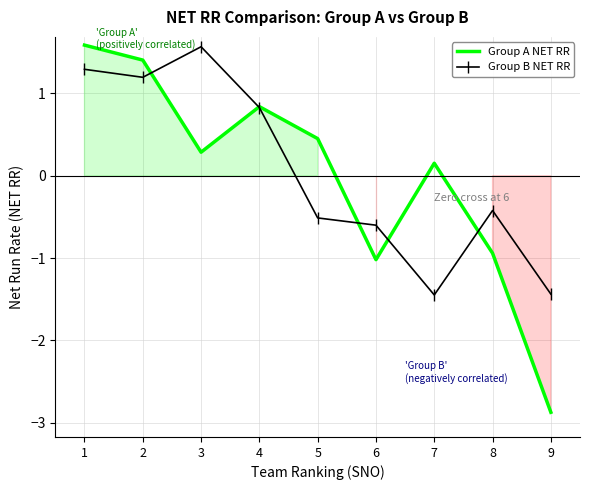

What is the maximum value for Group A NET RR?

1.6